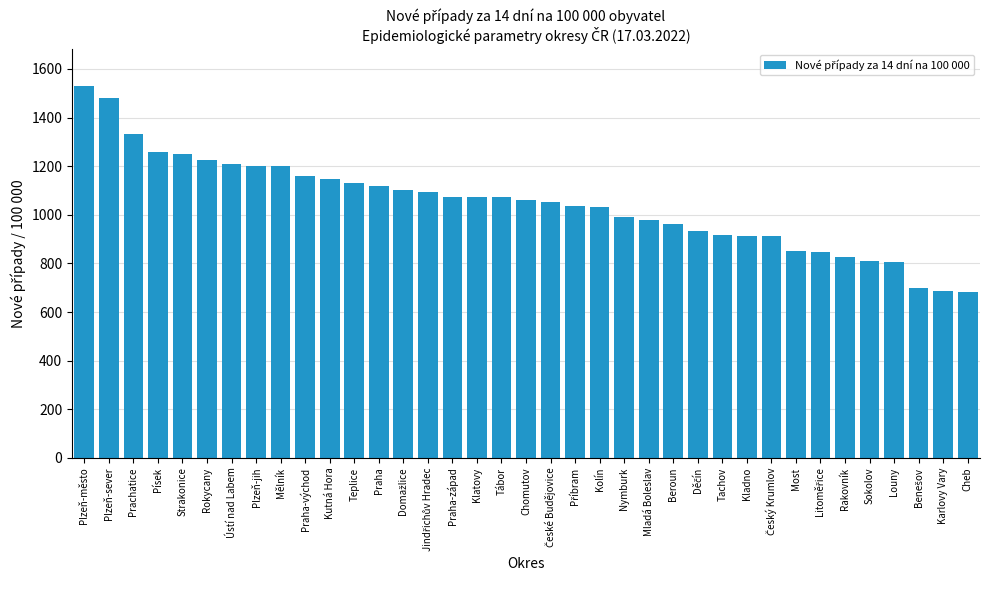

What is the sum of all values?

38663.5